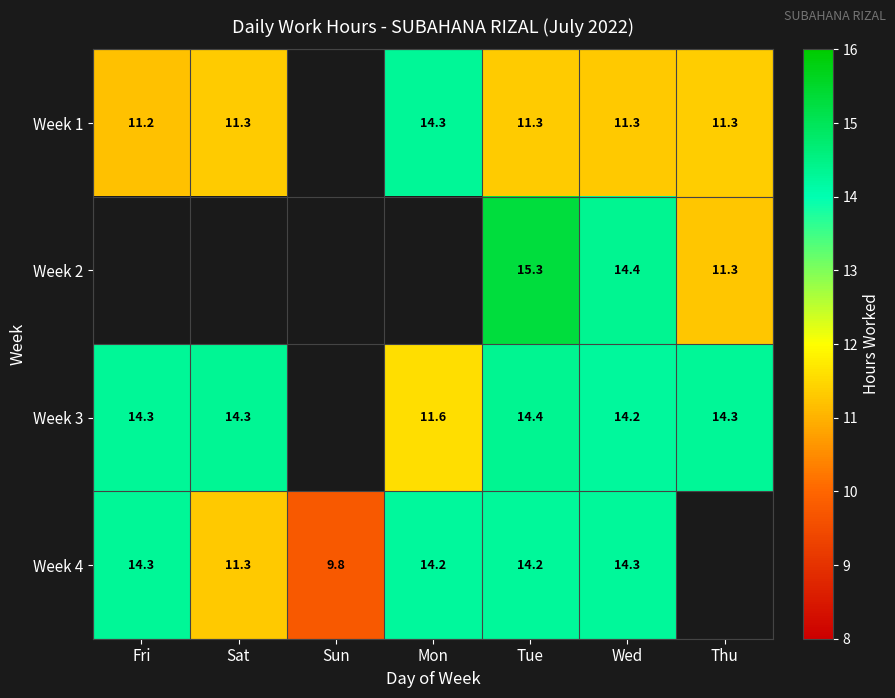

Is it true that Week 1 equals 11.3 at Tue?

True